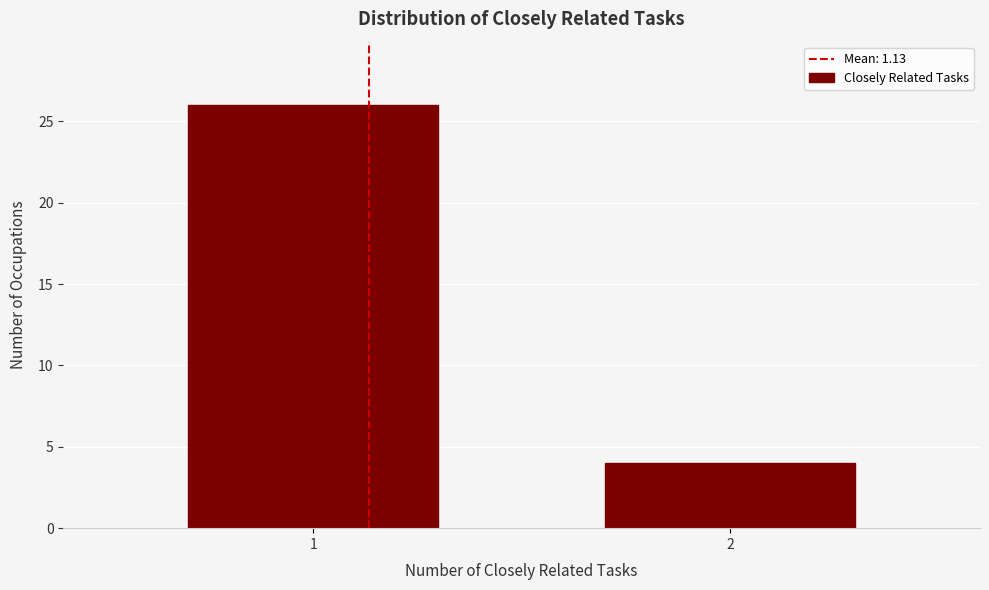

Reading right to left, list all the values displayed in this chart.

2=4	1=26